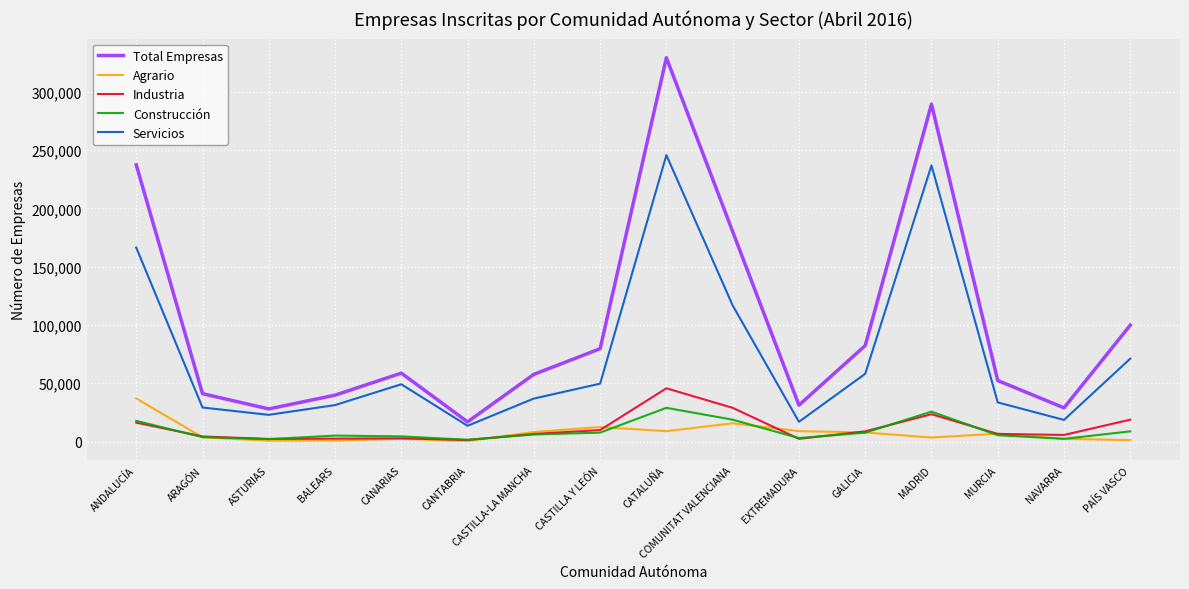

What is the difference between the maximum and minimum values in the Construcción series?

27383